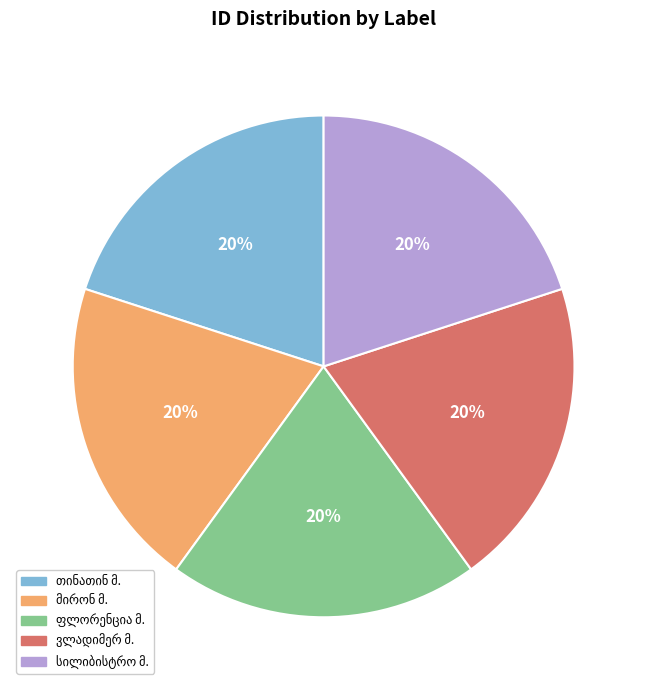

How many slices are in this pie chart?

5